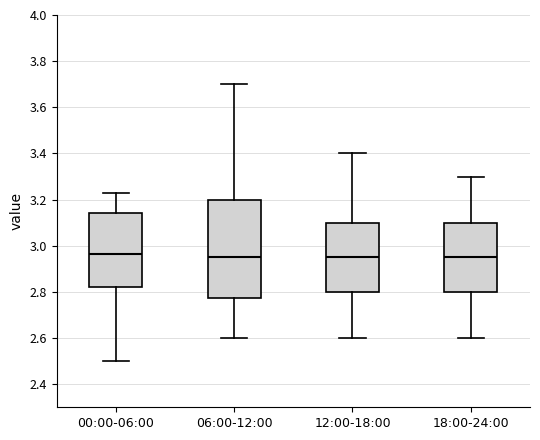

Comparing the boxes themselves (not the whiskers), which one is the tallest?

06:00-12:00